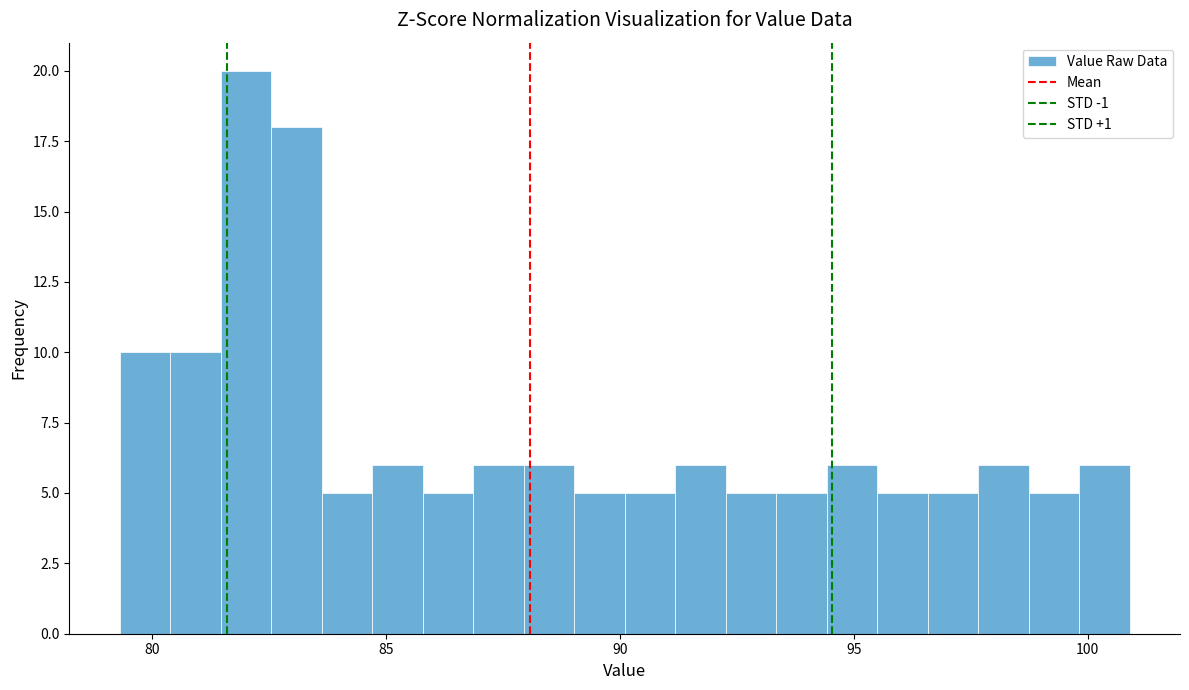

Around what value on the x-axis is the tallest bar? Give the approximate position of its centre, as read against the axis.

82.0